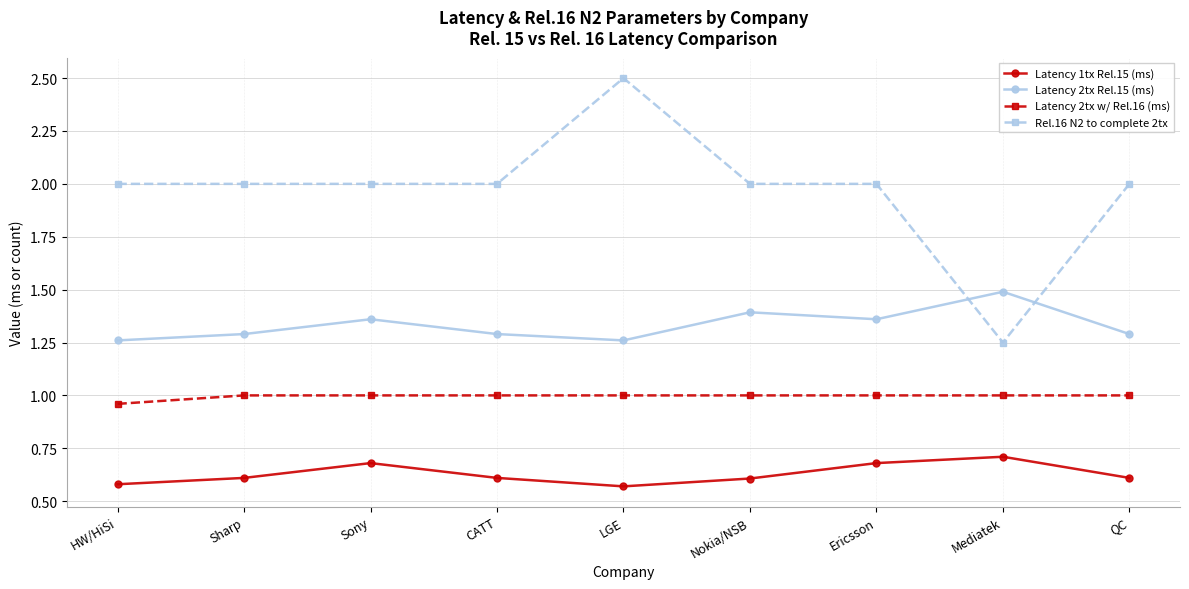

What is the label of the 5th point from the right?

LGE